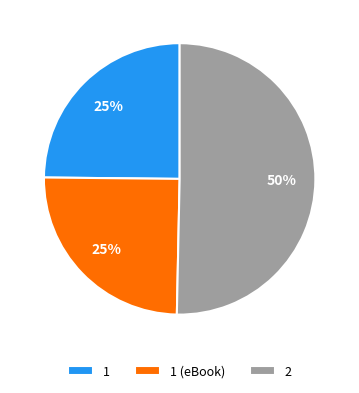

Between 2 and 1 (eBook), which is larger?

2